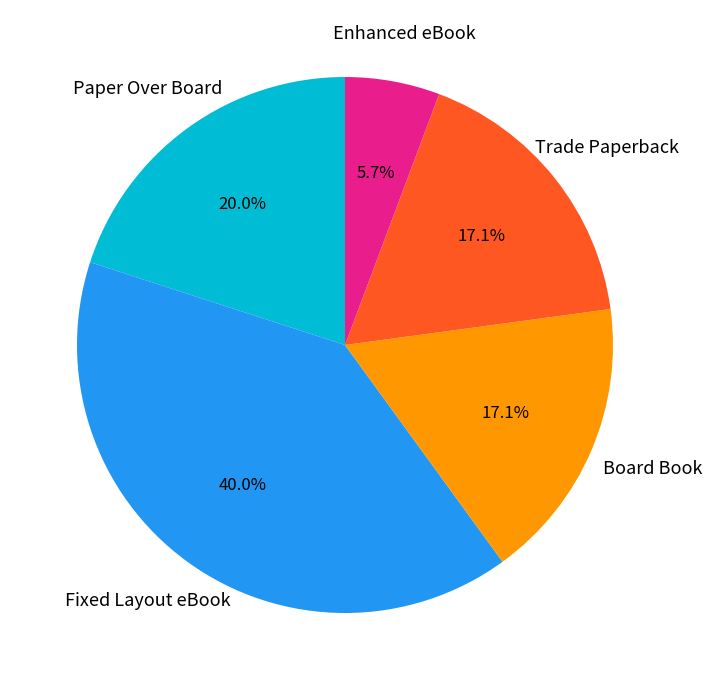

Is there any slice that represents more than half of the pie?

No